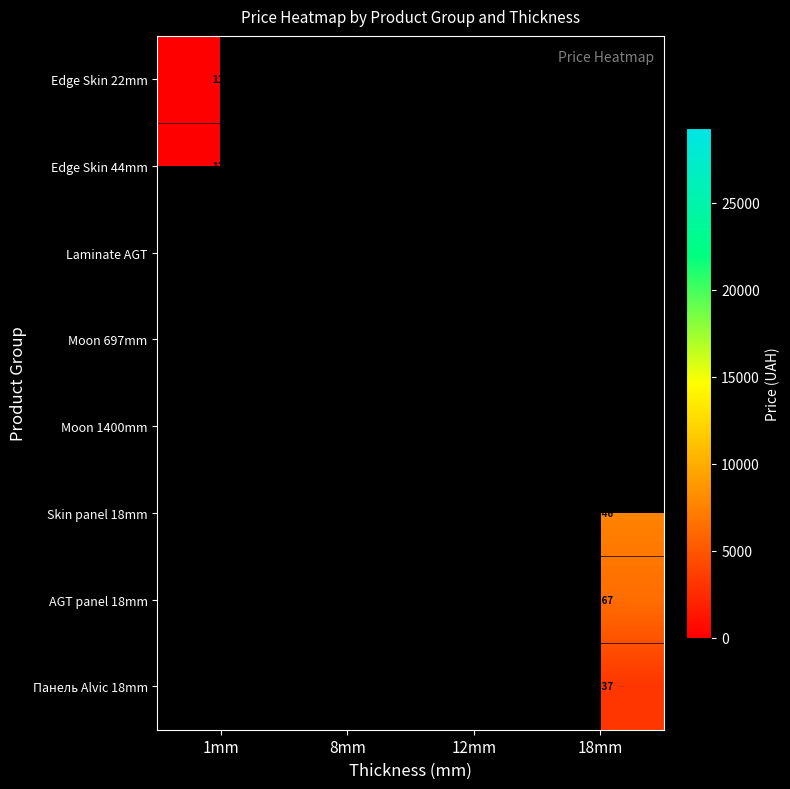

Which category has the highest value across all series?

12mm